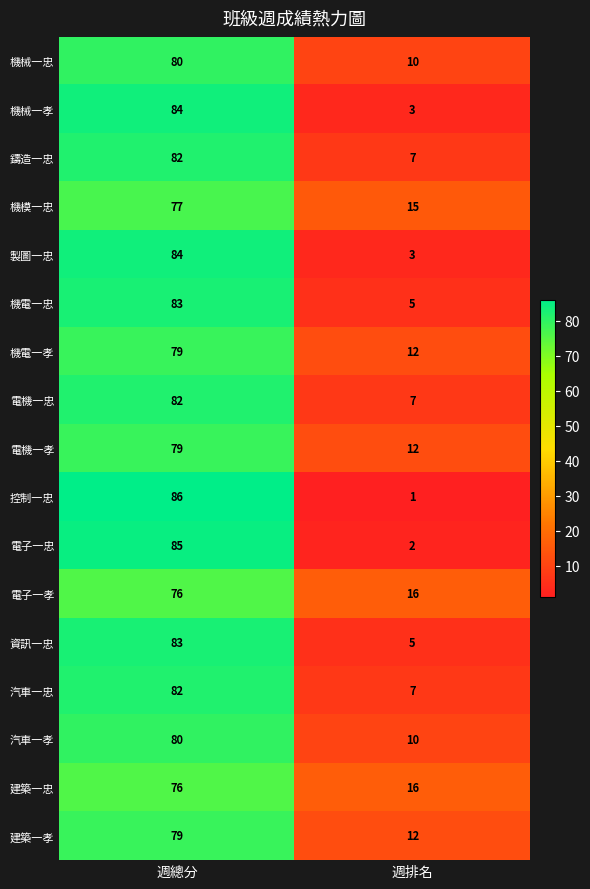

At which label is 建築一孝 closest to 45?

週排名